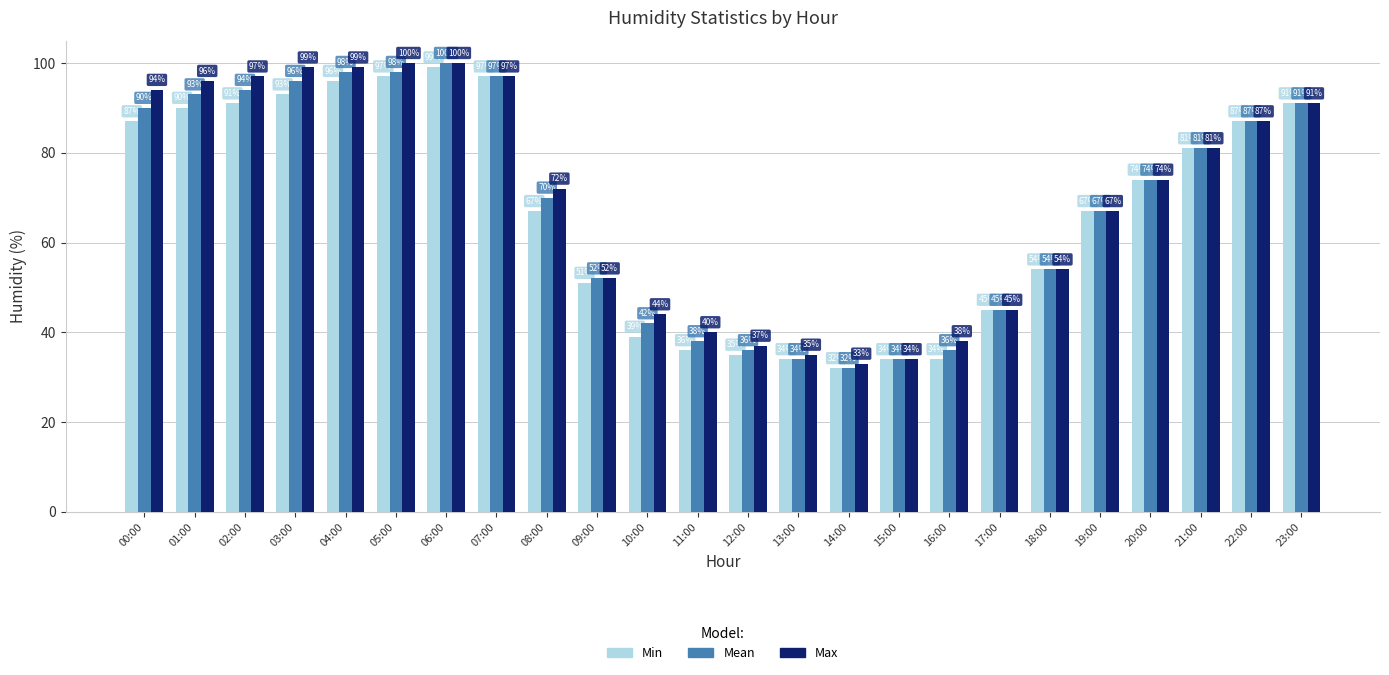

Reading left to right, transcribe all the data shown in this chart.

Min: 00:00=87	01:00=90	02:00=91	03:00=93	04:00=96	05:00=97	06:00=99	07:00=97	08:00=67	09:00=51	10:00=39	11:00=36	12:00=35	13:00=34	14:00=32	15:00=34	16:00=34	17:00=45	18:00=54	19:00=67	20:00=74	21:00=81	22:00=87	23:00=91
Mean: 00:00=90	01:00=93	02:00=94	03:00=96	04:00=98	05:00=98	06:00=100	07:00=97	08:00=70	09:00=52	10:00=42	11:00=38	12:00=36	13:00=34	14:00=32	15:00=34	16:00=36	17:00=45	18:00=54	19:00=67	20:00=74	21:00=81	22:00=87	23:00=91
Max: 00:00=94	01:00=96	02:00=97	03:00=99	04:00=99	05:00=100	06:00=100	07:00=97	08:00=72	09:00=52	10:00=44	11:00=40	12:00=37	13:00=35	14:00=33	15:00=34	16:00=38	17:00=45	18:00=54	19:00=67	20:00=74	21:00=81	22:00=87	23:00=91